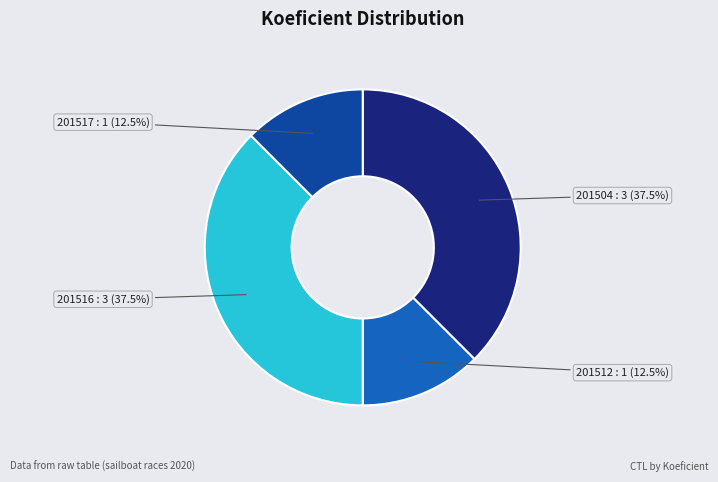

What is the total percentage of 201516 and 201517?

50.0%